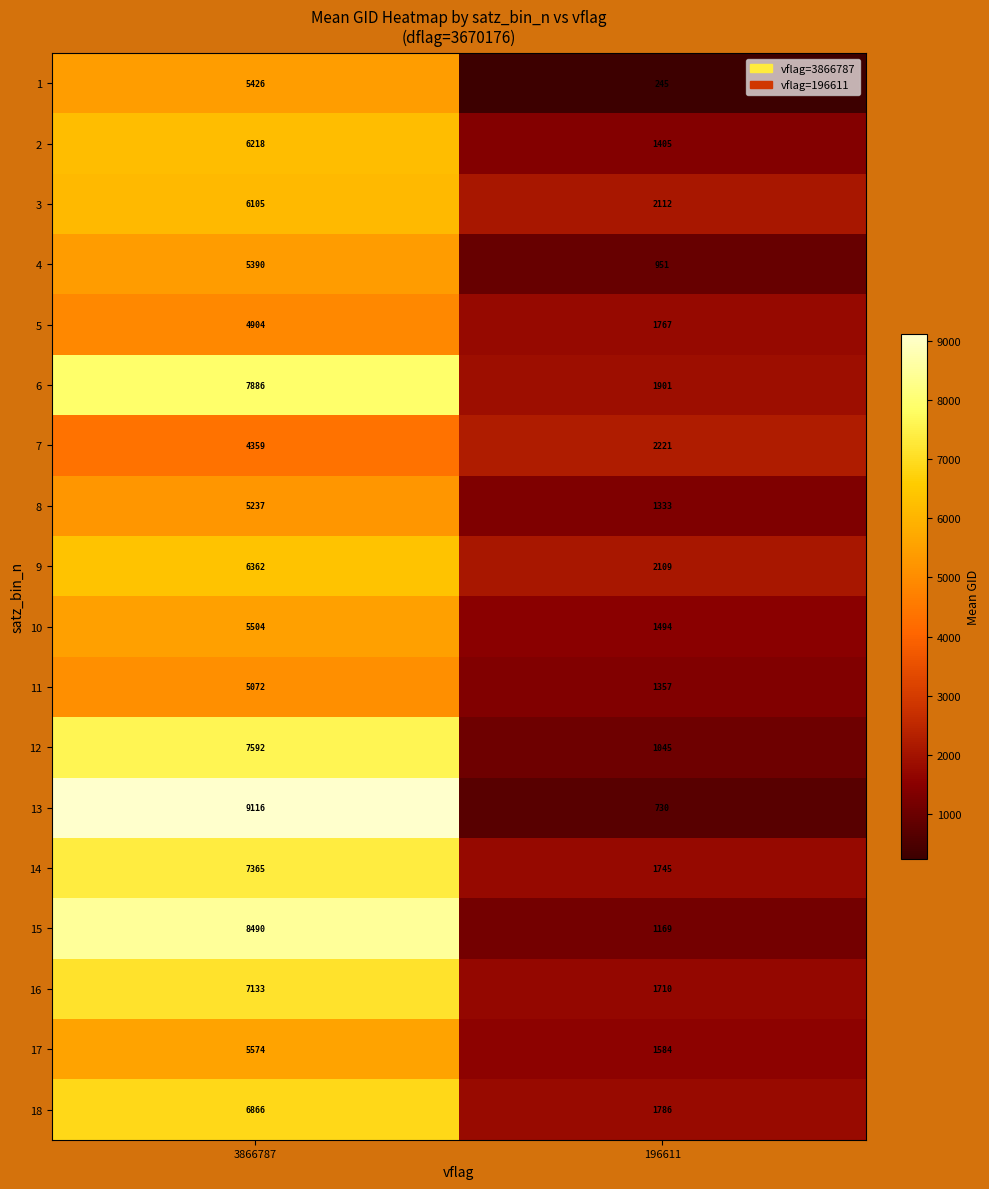

The value of 6 at 3866787 is 7886. True or false?

True